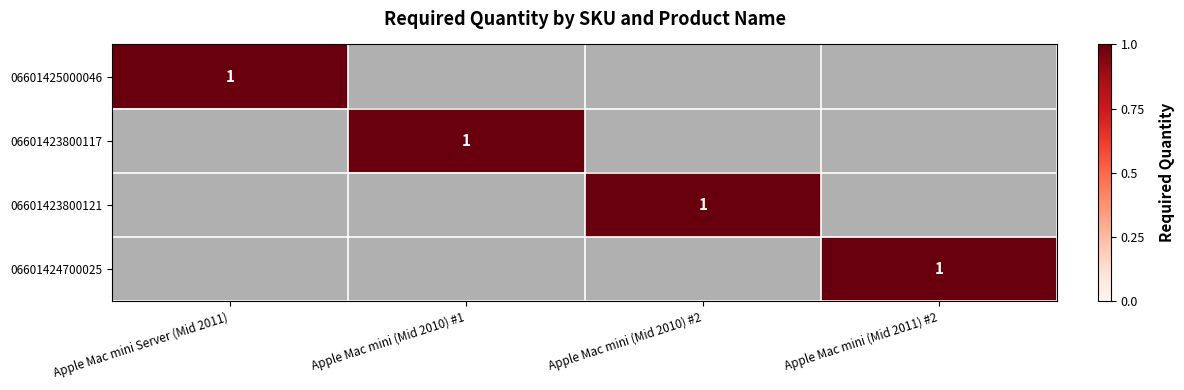

At which label is 06601423800117 closest to 0?

Apple Mac mini Server (Mid 2011)